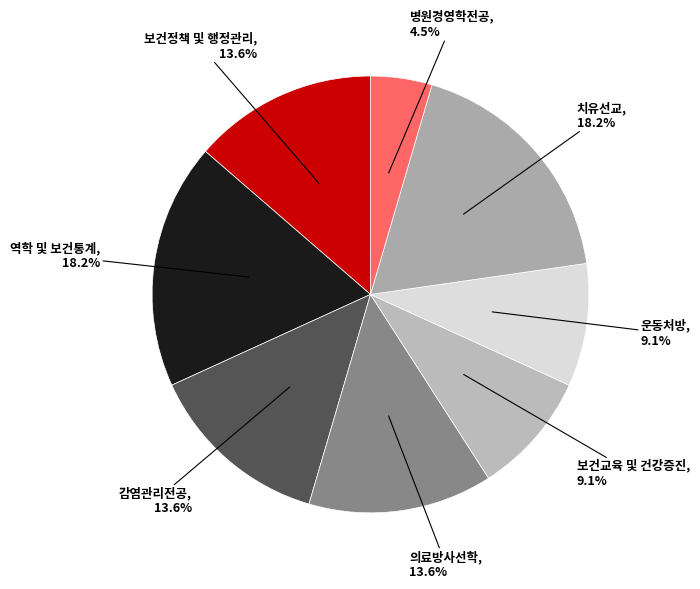

Between 운동처방 and 감염관리전공, which is larger?

감염관리전공